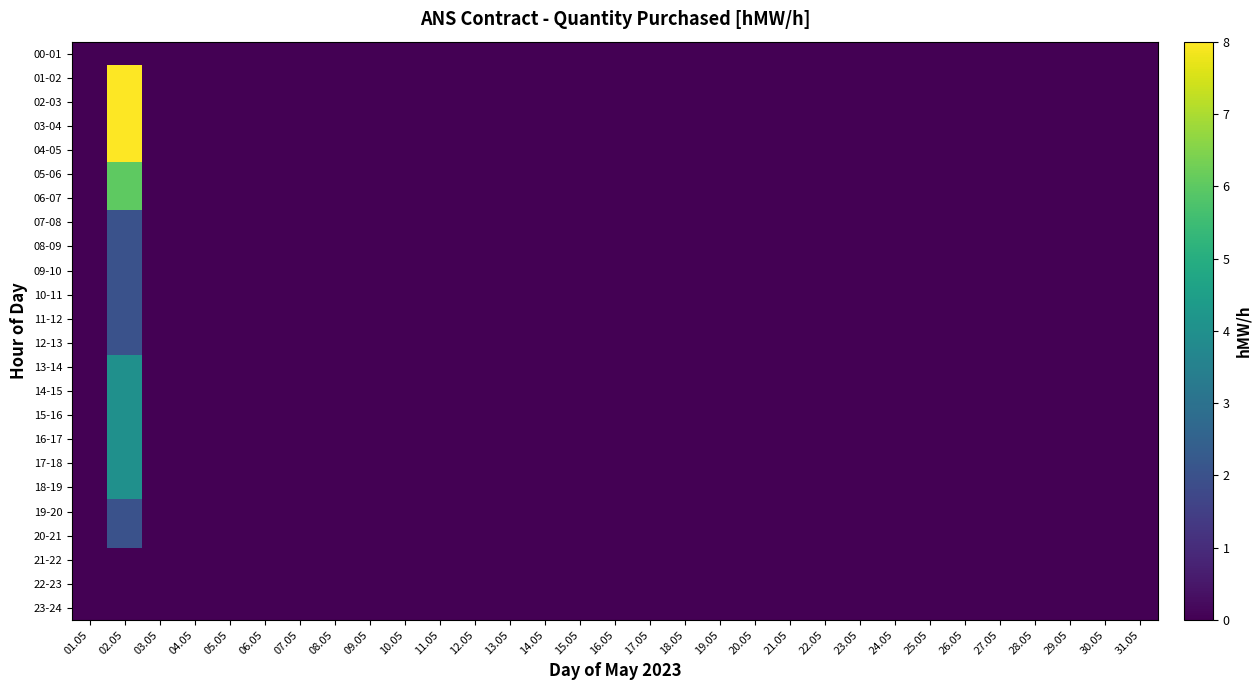

At how many categories does at least one series exceed 0?

1